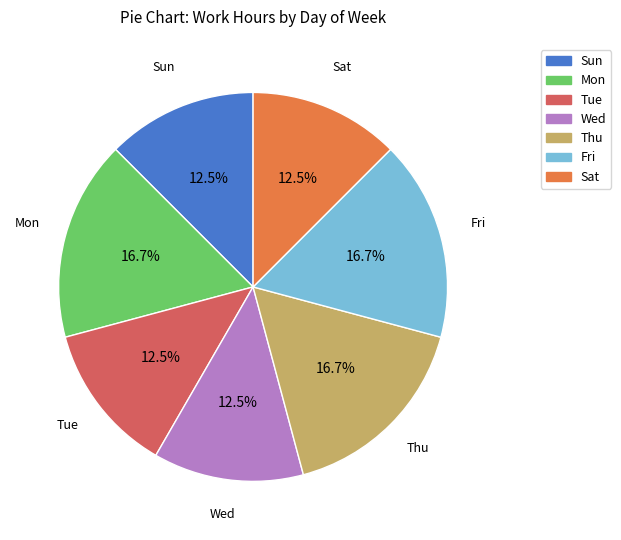

What is the ratio of the value at Sat to the value at Mon?

0.7